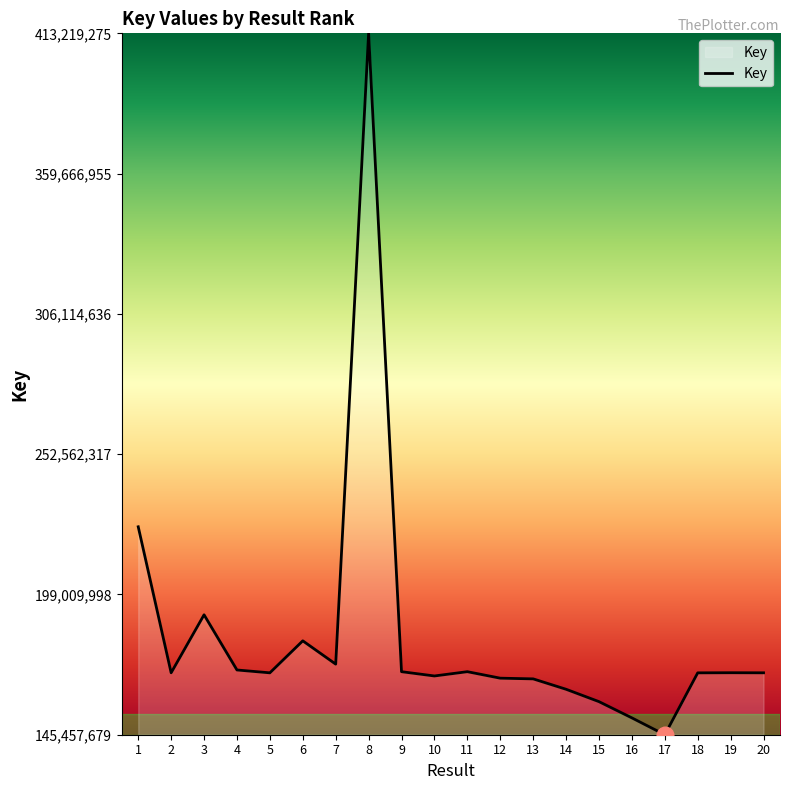

What is the smallest value displayed?

145457679